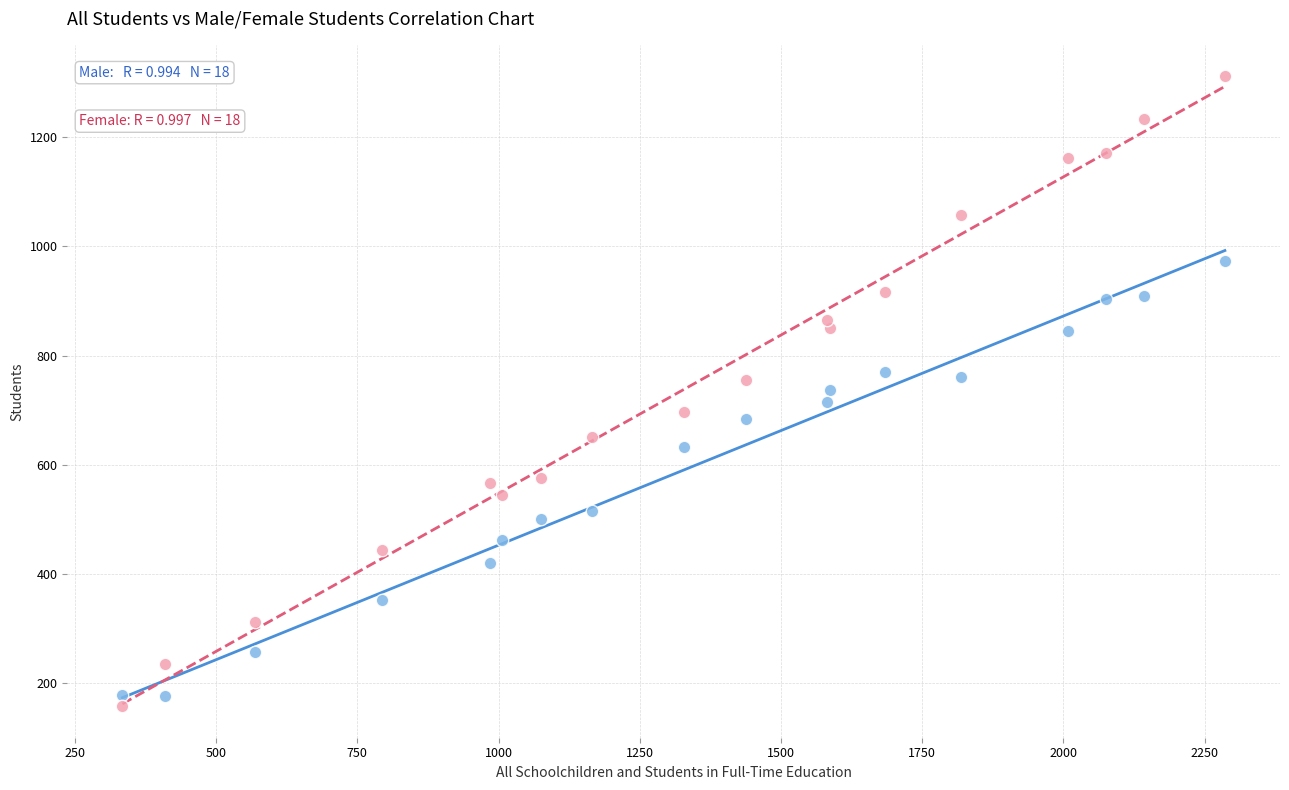

Across all data points, what is the range of Y values (max minus min)?

1155